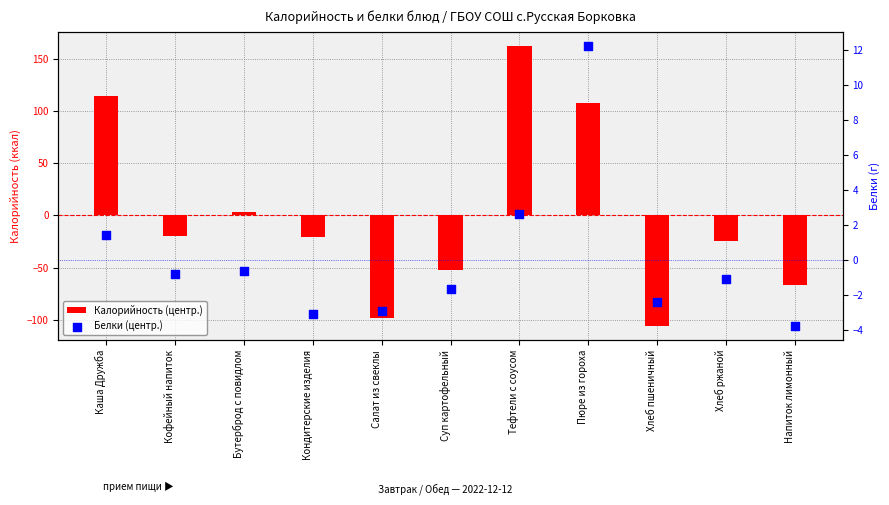

Which series has the widest spread of Y values?

Калорийность (центр.)